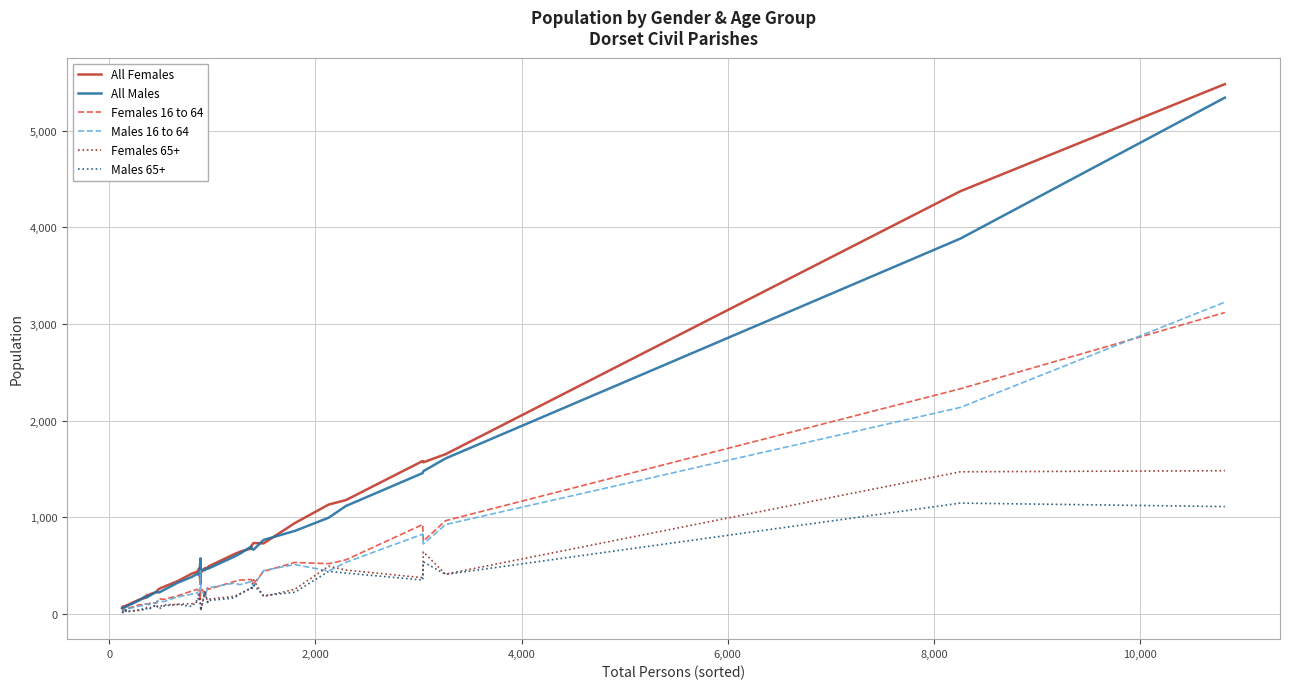

At how many categories does at least one series exceed 4237?

2